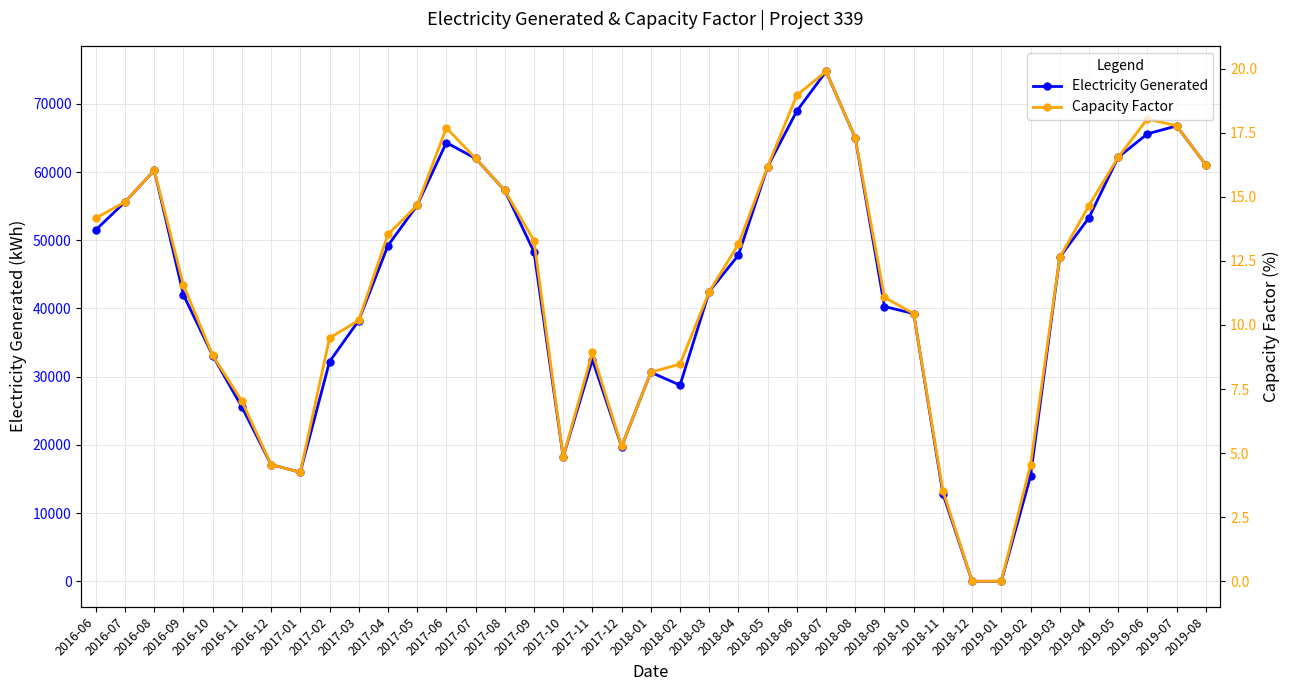

How many values in the Electricity Generated series are below 47516?

19